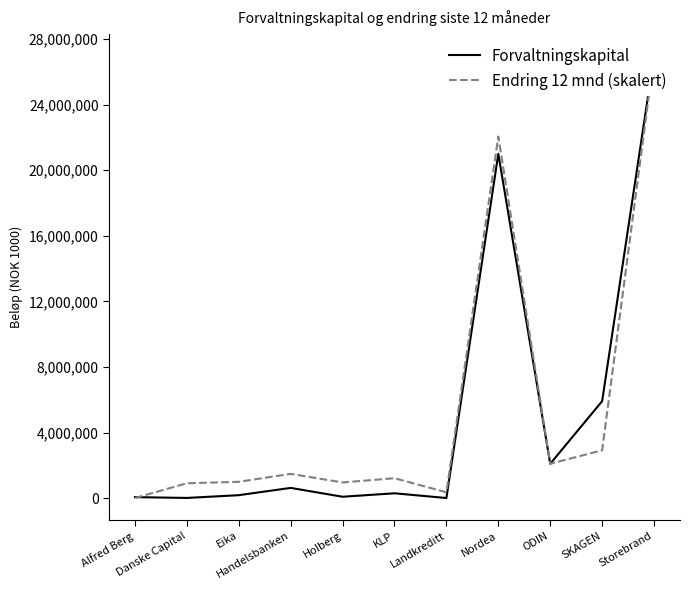

Reading right to left, list all the values displayed in this chart.

Forvaltningskapital: Storebrand=26951063.0	SKAGEN=5916166.0	ODIN=2098725.0	Nordea=20998124.0	Landkreditt=11666.0	KLP=299302.0	Holberg=89248.0	Handelsbanken=628042.0	Eika=184782.0	Danske Capital=16808.0	Alfred Berg=65672.0
Endring 12 mnd (skalert): Storebrand=26951063.0	SKAGEN=2921161.1	ODIN=2100046.0	Nordea=22047882.7	Landkreditt=359496.2	KLP=1219134.3	Holberg=961275.4	Handelsbanken=1483286.5	Eika=1000586.7	Danske Capital=911361.1	Alfred Berg=11666.0